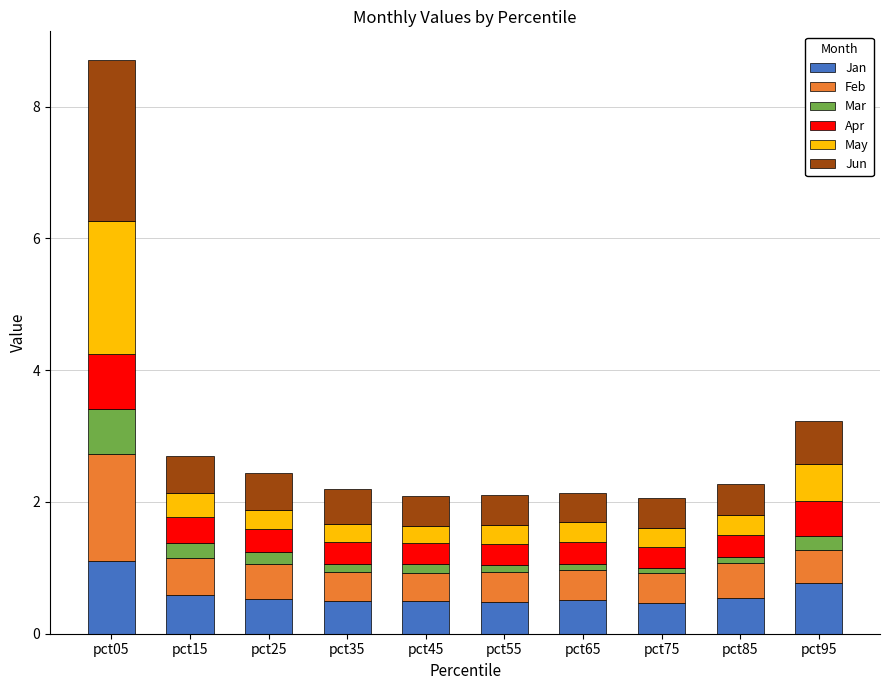

At which category is the sum across all series the highest?

pct05